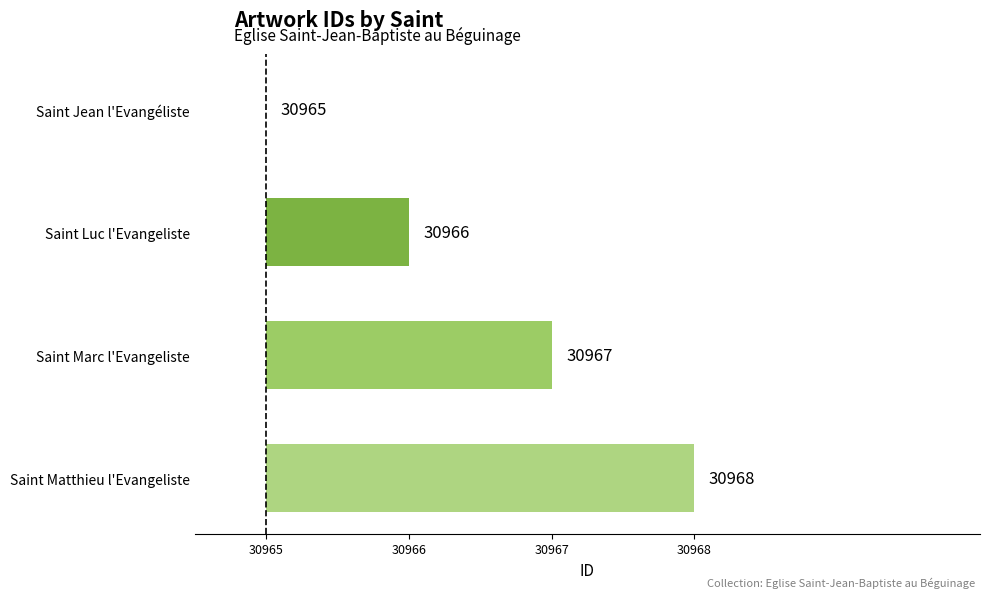

What is the difference between the maximum and minimum values?

3